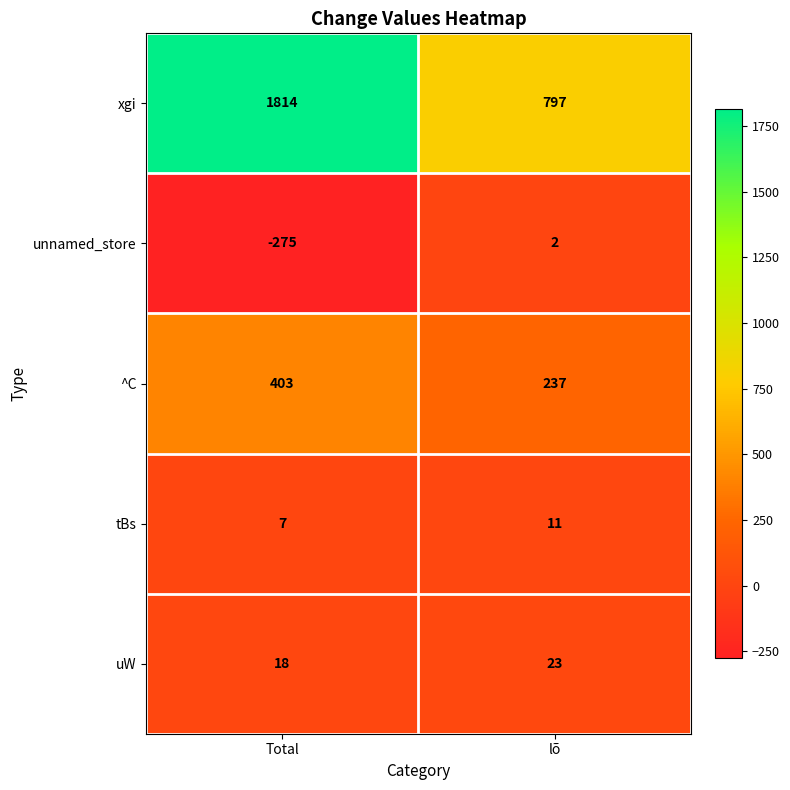

What is the total value across all series at lõ?

1070